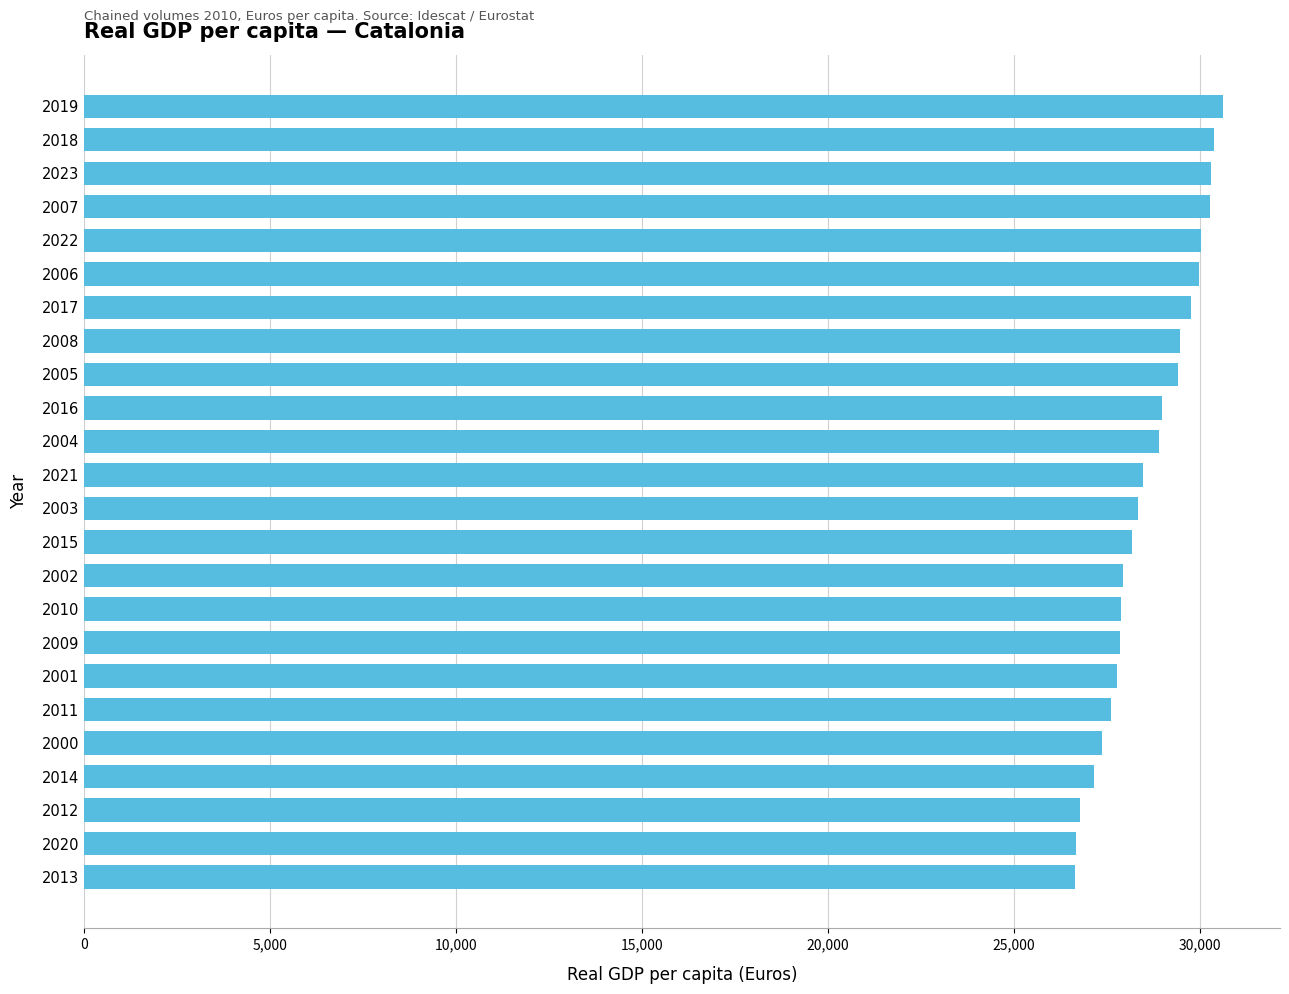

Count the number of values greater than 28461.

12